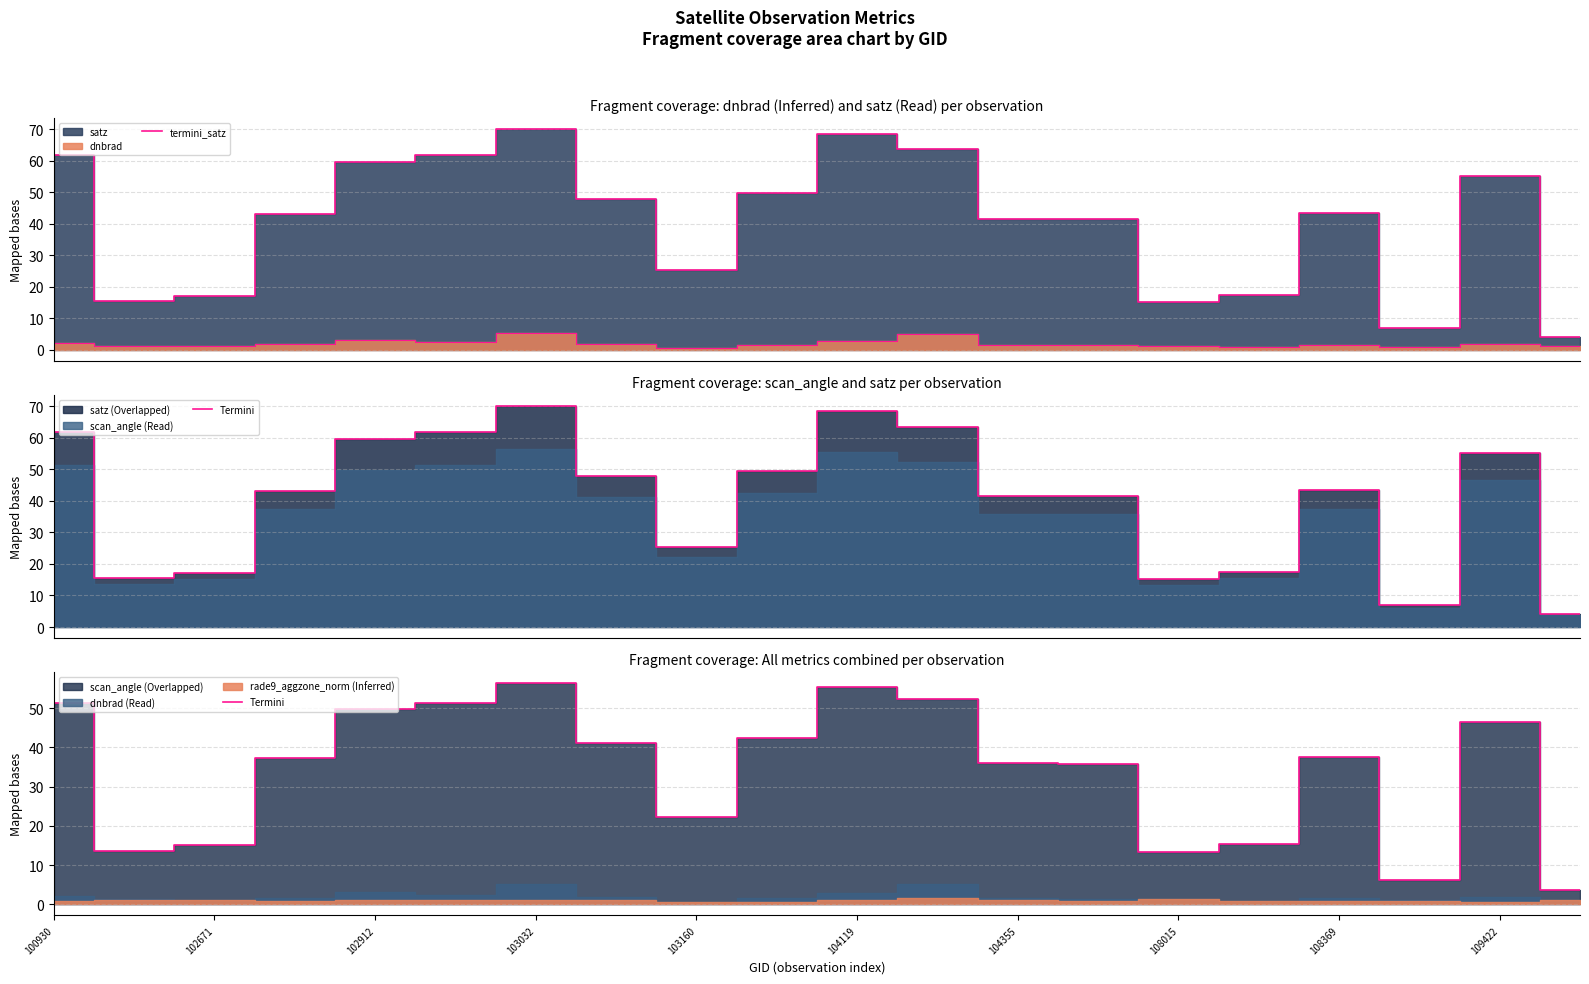

Count the number of categories in the chart.

20